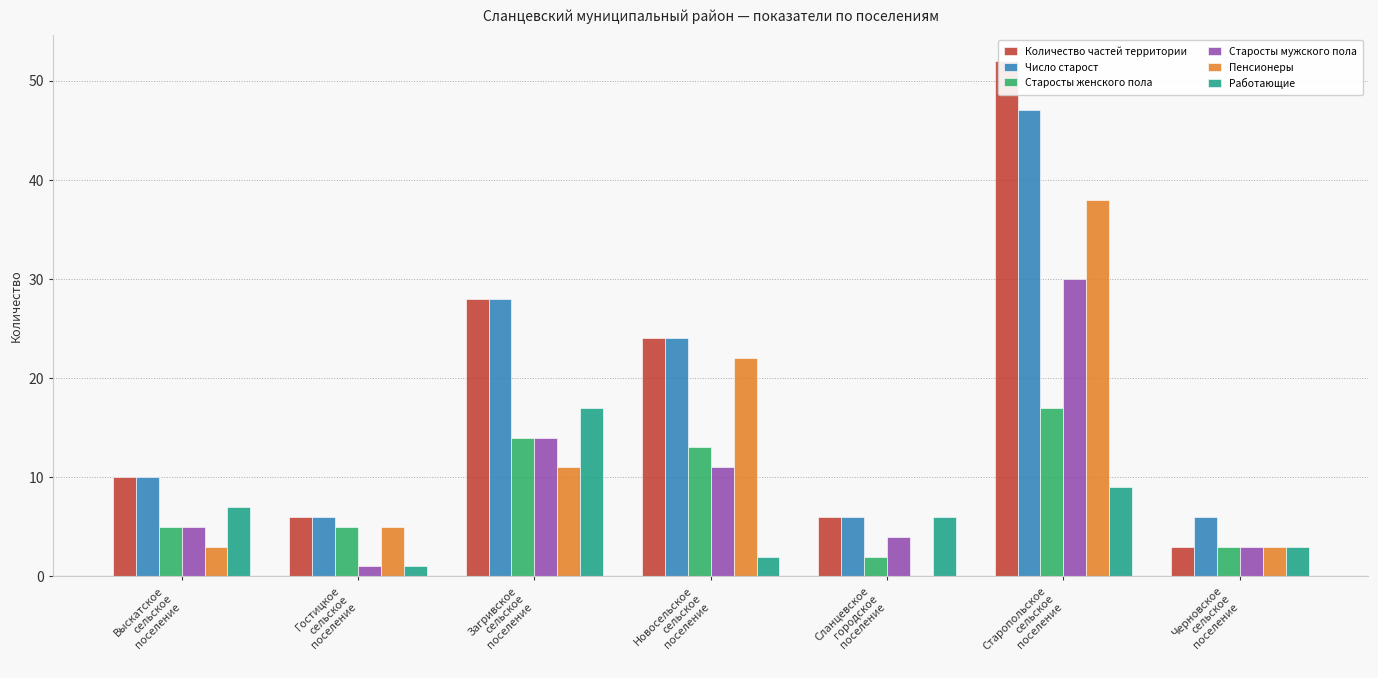

The value of Старосты женского пола at Загривское
сельское
поселение is 14. True or false?

True